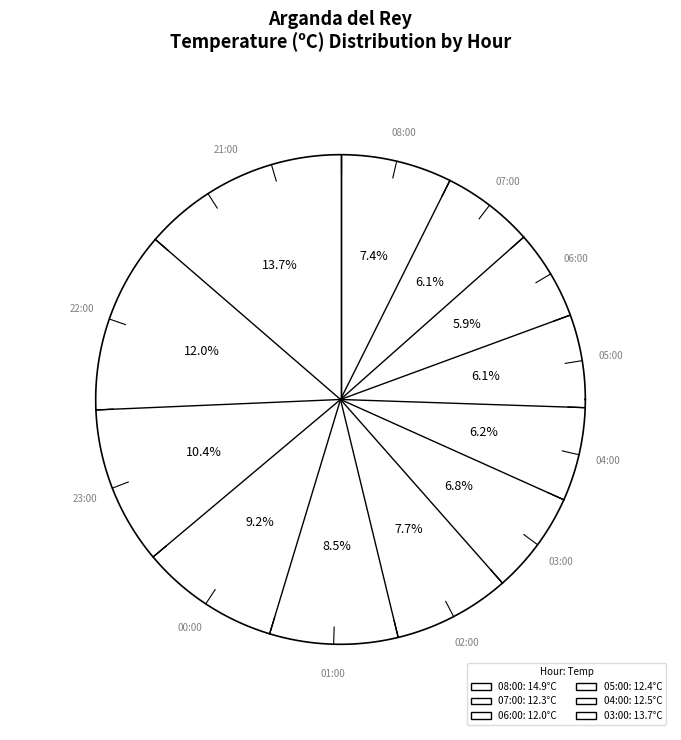

What is the change in value from 03:00 to 00:00?

+4.9